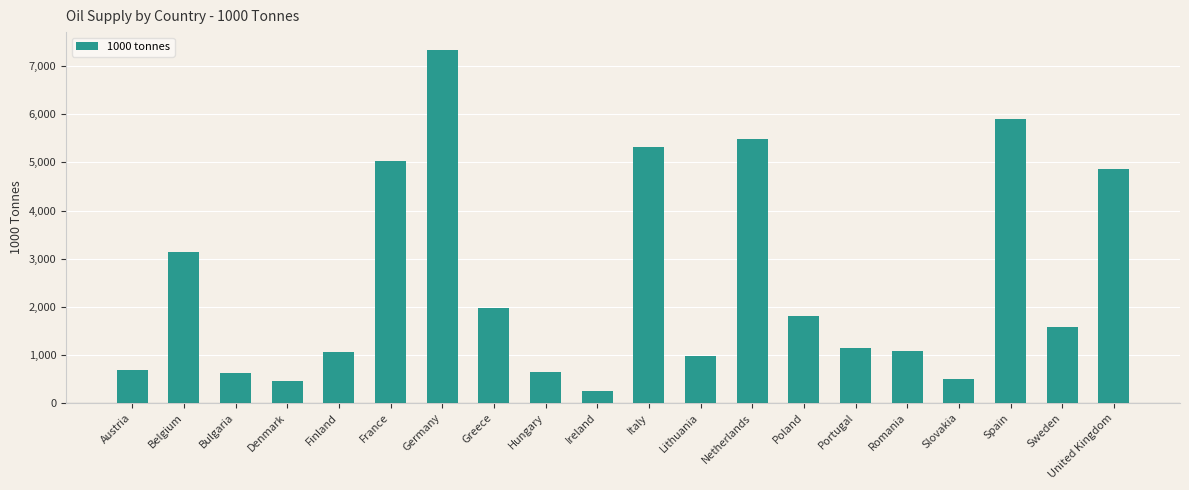

What is the difference between the values at Poland and Austria?

1128.6